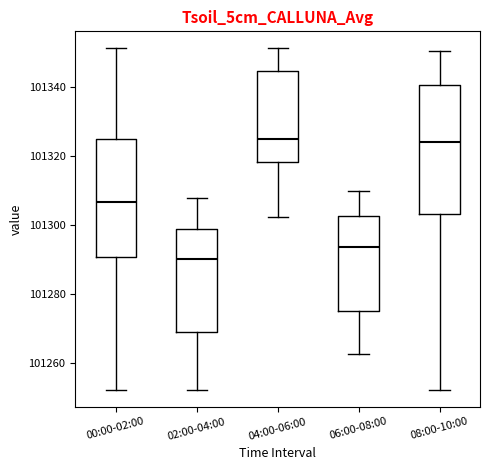

Reading left to right, transcribe this box plot: for each box, give where its median line is, the range the box spans, and where its two whiskers end, as read against the y-axis. The values are not printed on the chart, so give them approximately, as read against the axis.

00:00-02:00: median 101306, box 101290 to 101326, whiskers 101252 to 101352
02:00-04:00: median 101290, box 101270 to 101298, whiskers 101252 to 101308
04:00-06:00: median 101326, box 101318 to 101344, whiskers 101302 to 101352
06:00-08:00: median 101294, box 101276 to 101302, whiskers 101262 to 101310
08:00-10:00: median 101324, box 101304 to 101340, whiskers 101252 to 101350